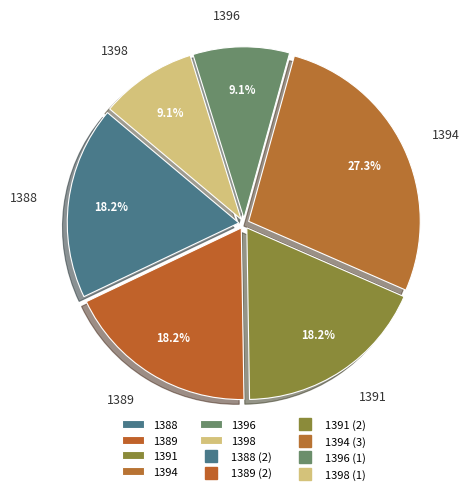

To the nearest percent, what portion does 1391 represent?

18%